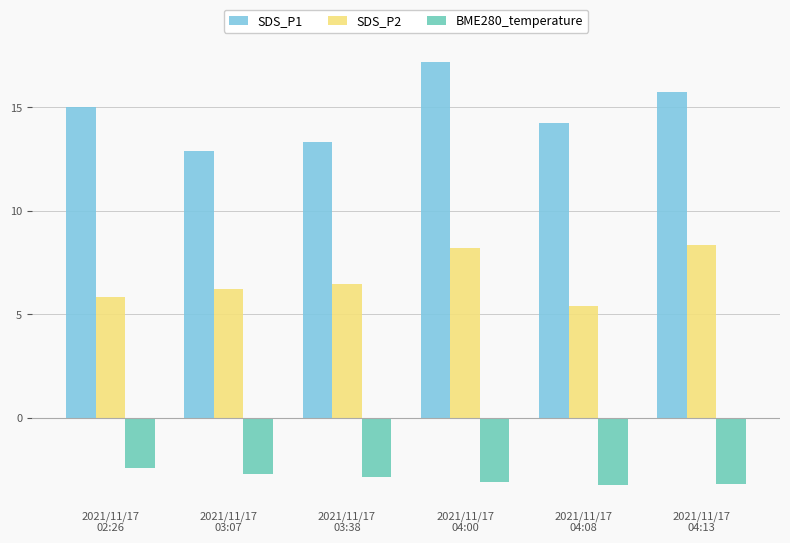

Which series has the widest spread of values?

SDS_P1